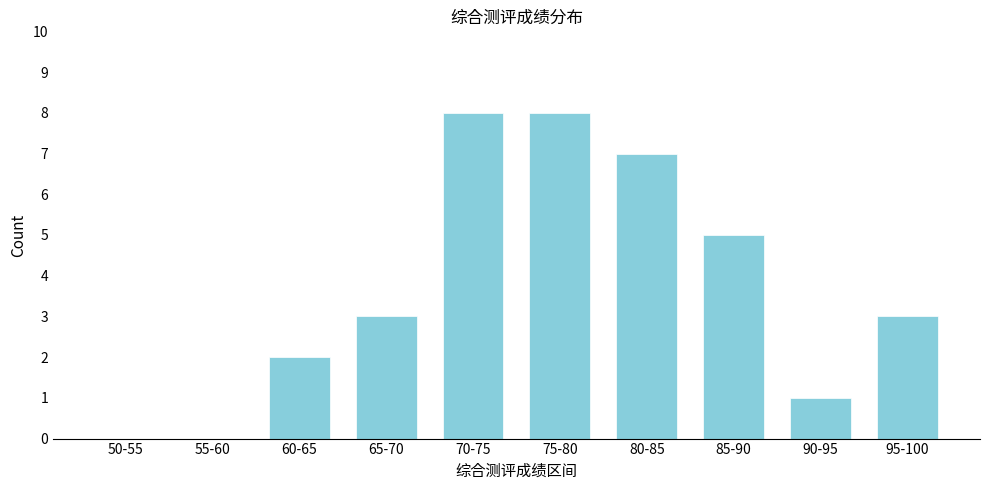

Reading left to right, extract all data points from this chart.

50-55=0	55-60=0	60-65=2	65-70=3	70-75=8	75-80=8	80-85=7	85-90=5	90-95=1	95-100=3